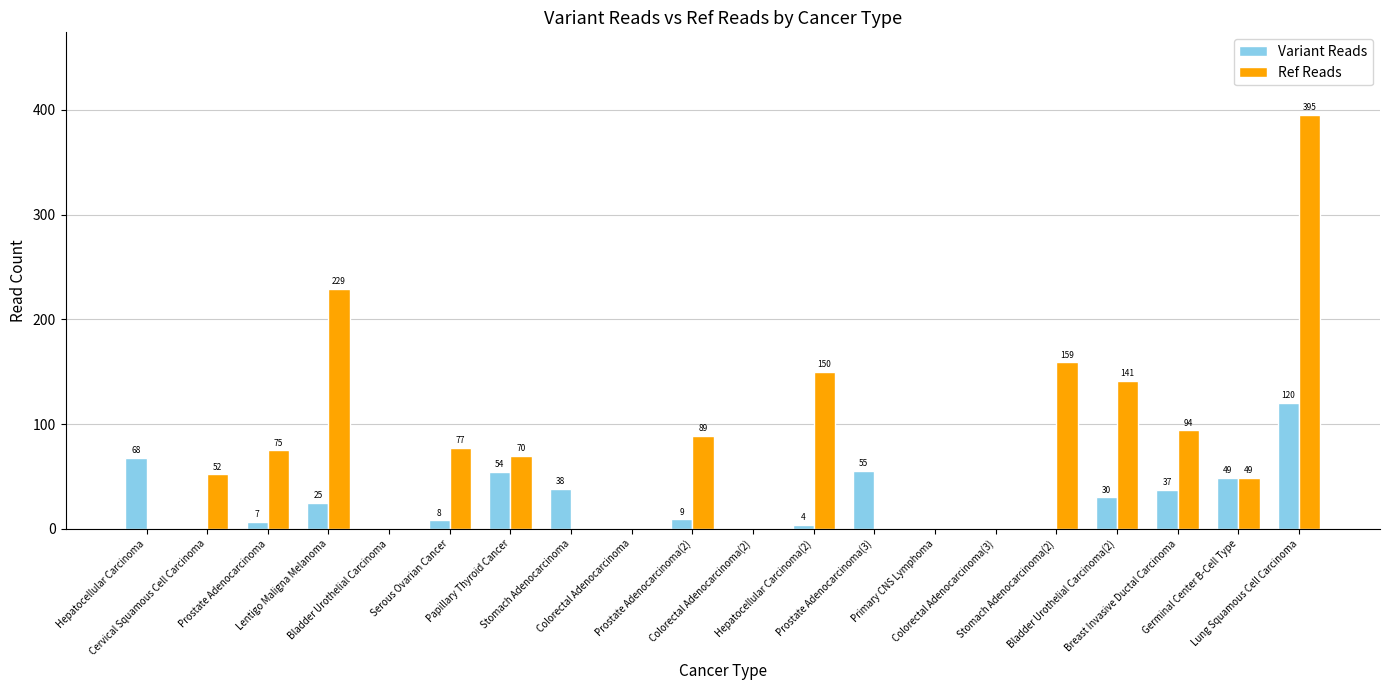

What is the greatest value displayed?

395